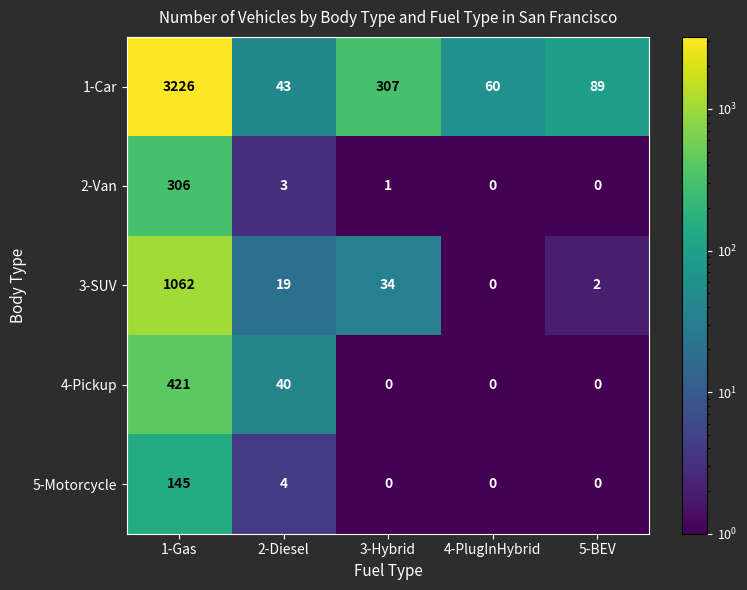

Between 1-Gas and 3-Hybrid, which series saw the biggest shift?

1-Car